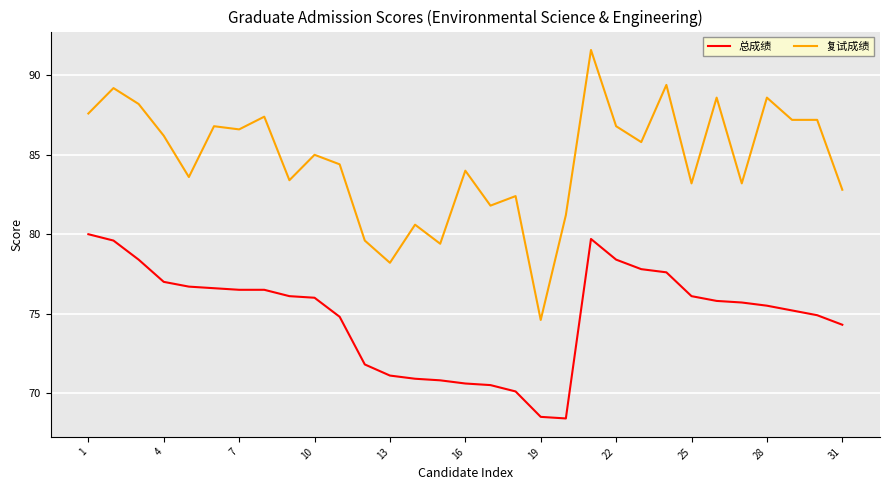

Count the number of categories in the chart.

31